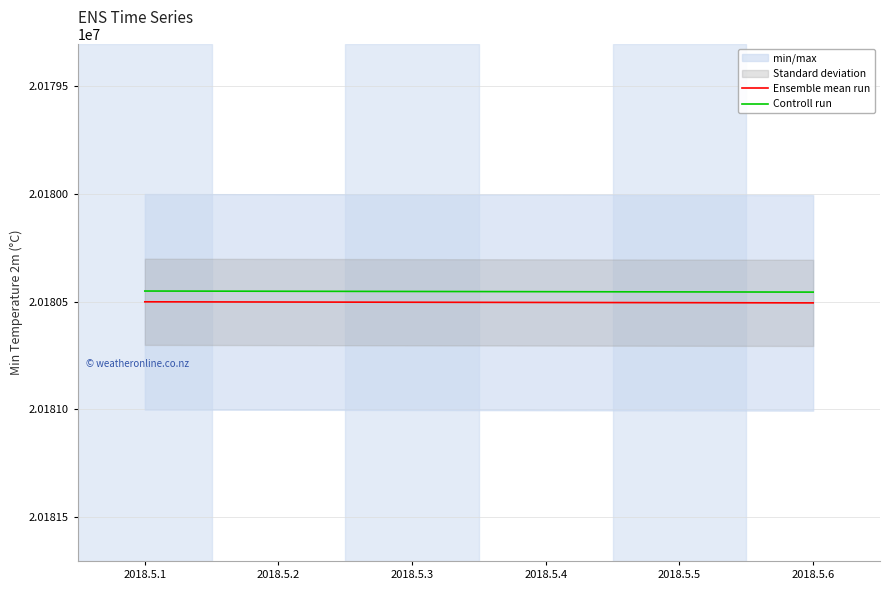

True or false: Ensemble mean run has a value of 20180504 at 2018.5.4.

True